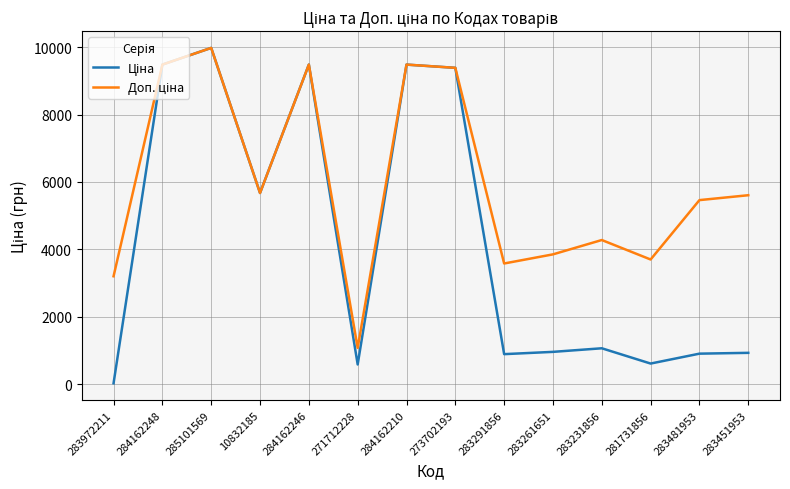

Which category has the lowest value across all series?

283972211